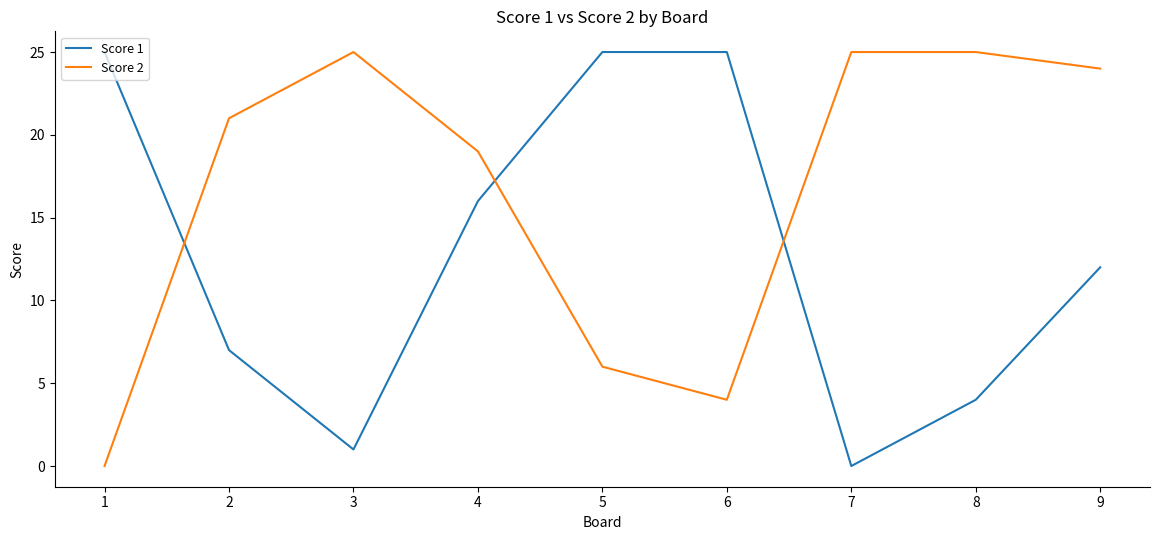

What is the sum of all Score 1 values?

115